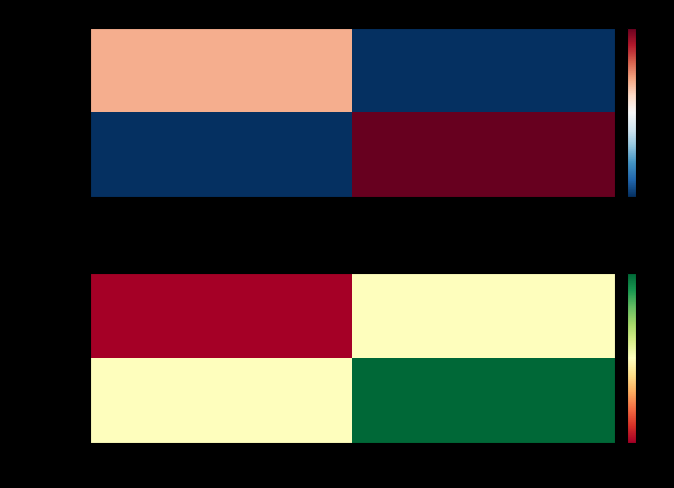

Which series has the largest total across all categories?

tx_55c2d4...